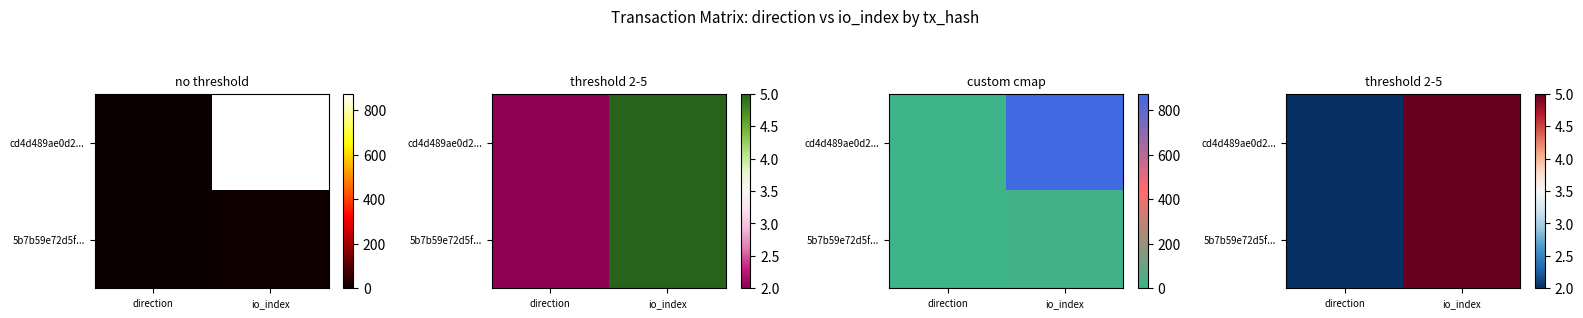

Between direction and io_index, which series saw the biggest shift?

cd4d489ae0d2...